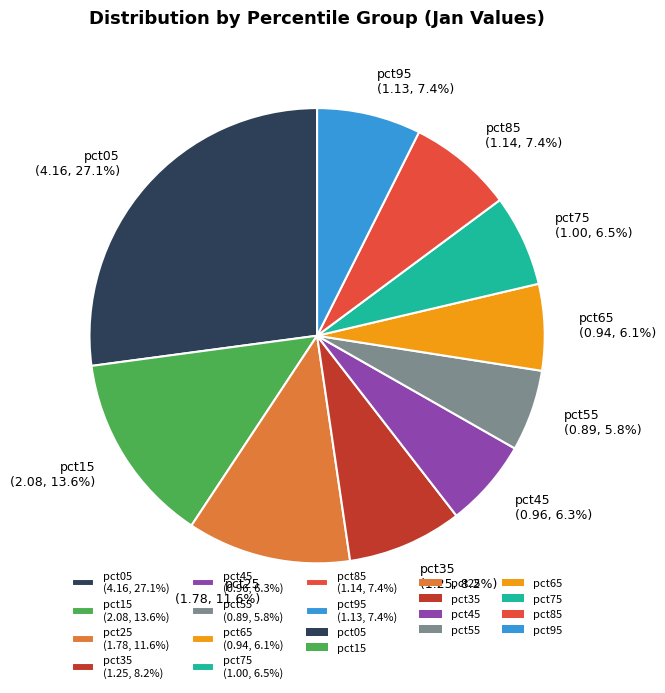

What percentage is the pct35 slice, to the nearest percent?

8%